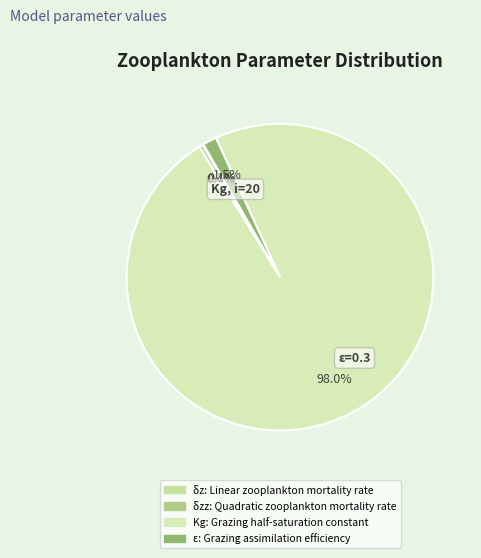

Count the number of slices in the pie.

4